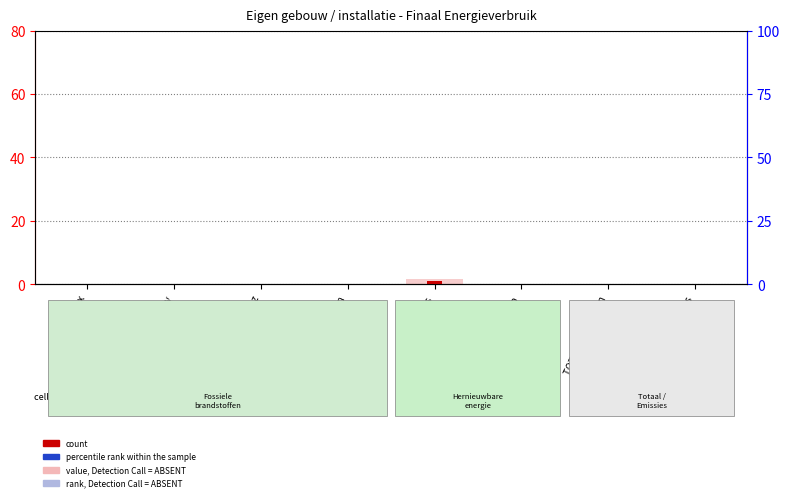

Which category has the lowest value in the rank, Detection Call = ABSENT series?

gebouw x